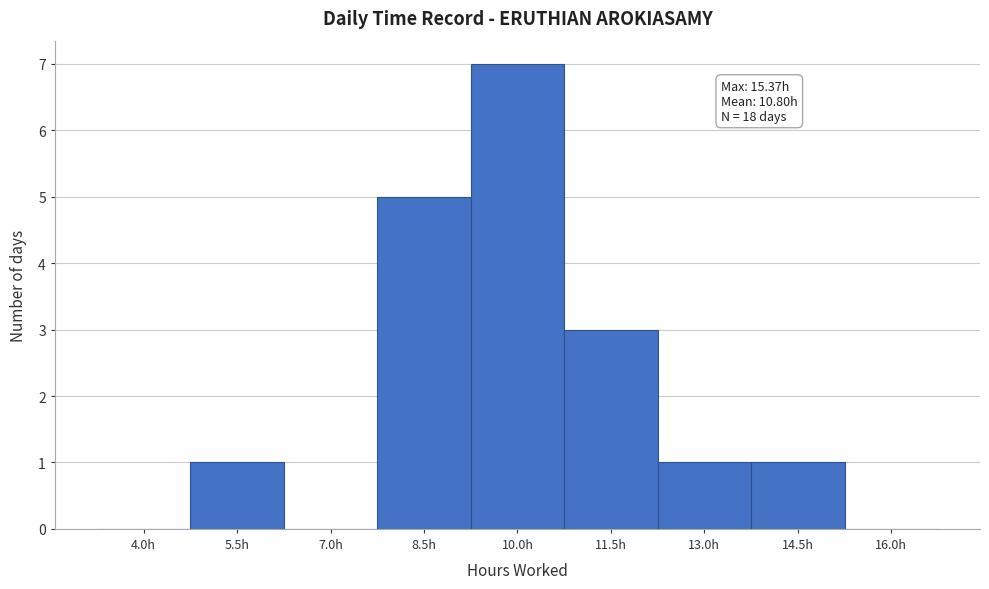

Reading left to right, what are all the values shown in this chart?

4.0h=0	5.5h=1	7.0h=0	8.5h=5	10.0h=7	11.5h=3	13.0h=1	14.5h=1	16.0h=0